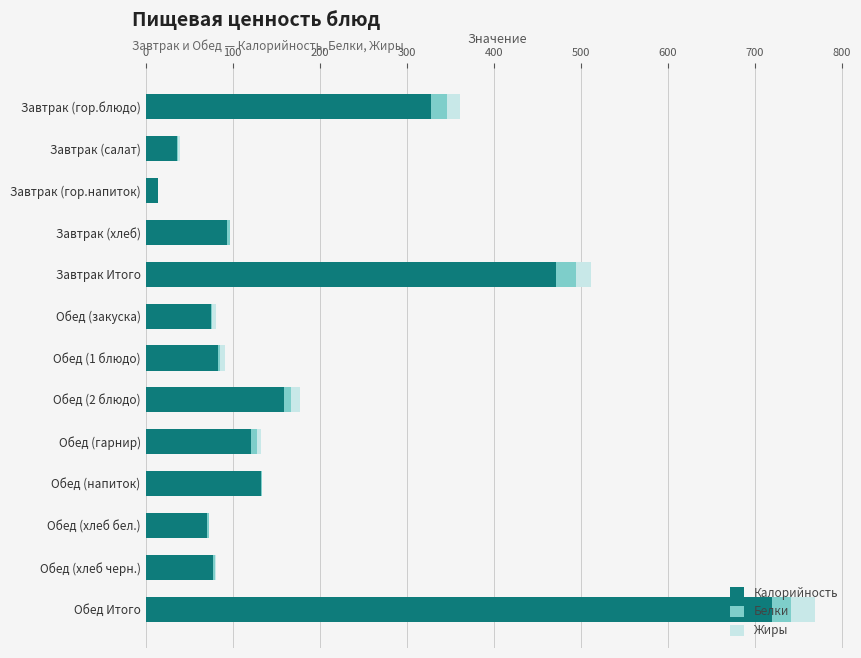

At which label does Калорийность reach its peak?

Обед Итого